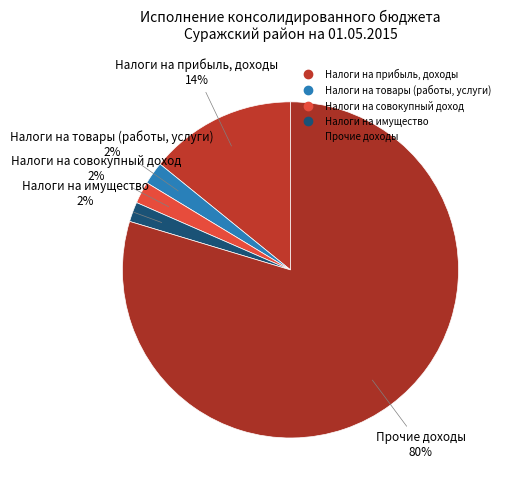

To the nearest percent, what percentage of the pie is Налоги на прибыль, доходы?

14%